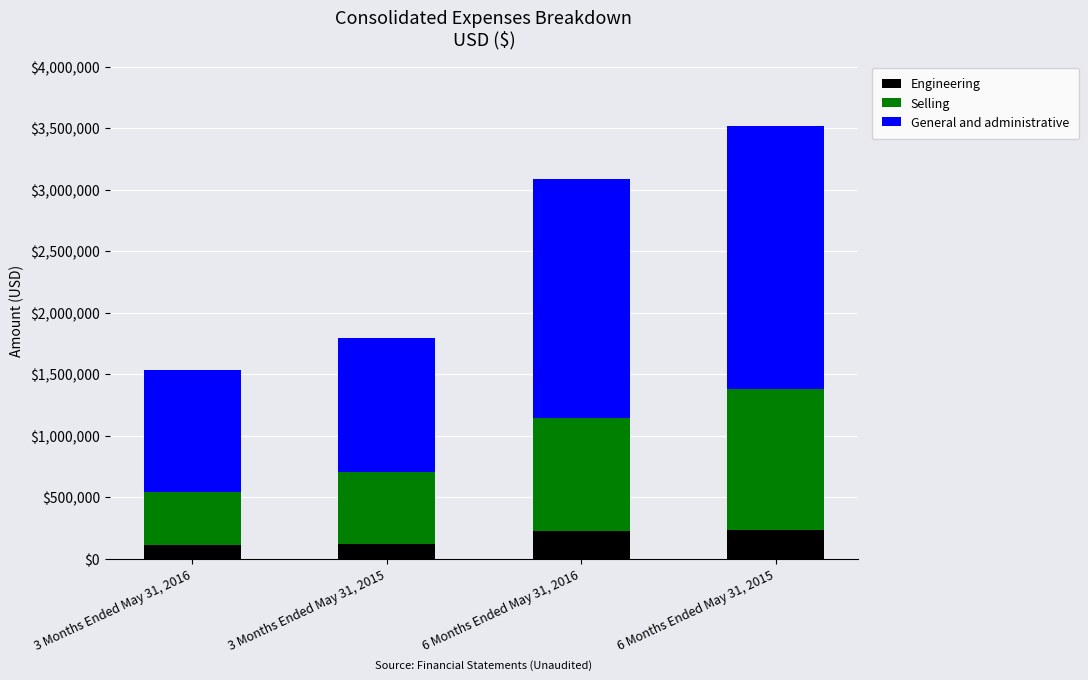

What is the highest value of the Engineering series?

235216